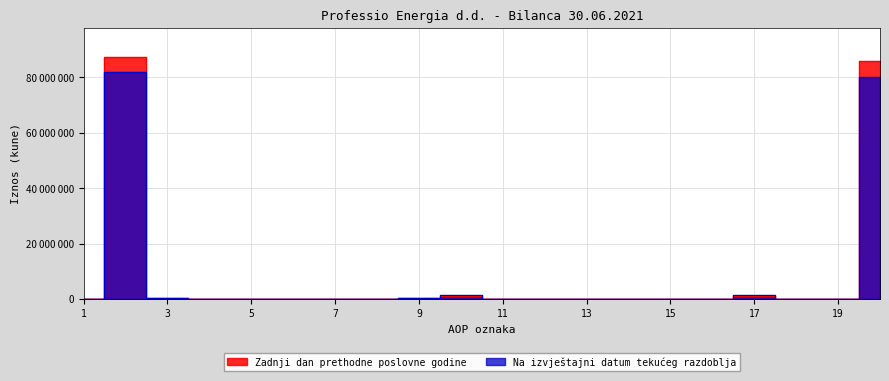

At which category does Na izvještajni datum tekuceg razdoblja reach its first local valley?

4